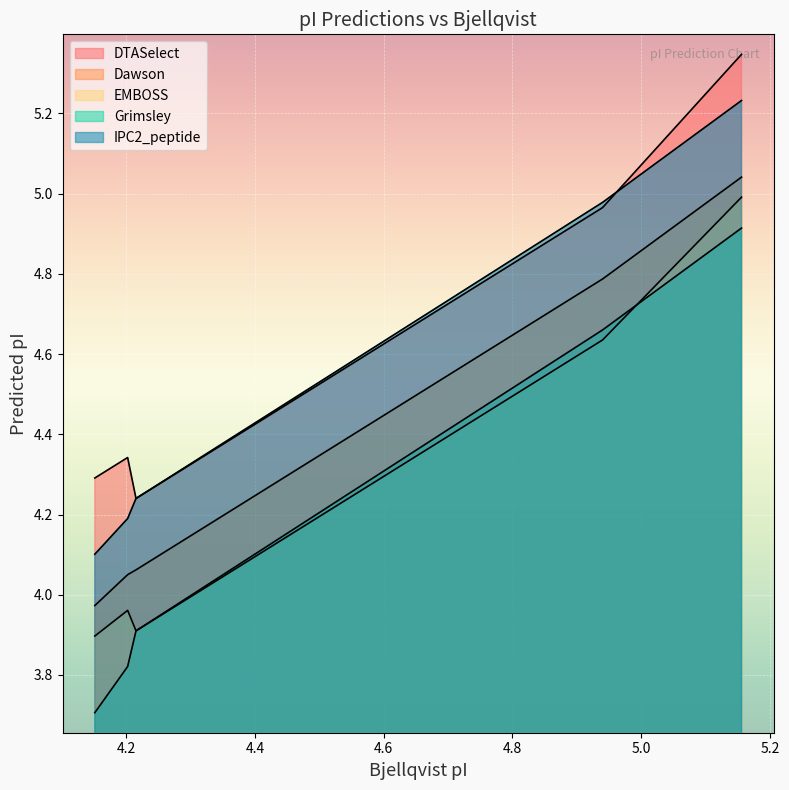

True or false: DTASelect and Dawson intersect in this chart.

False